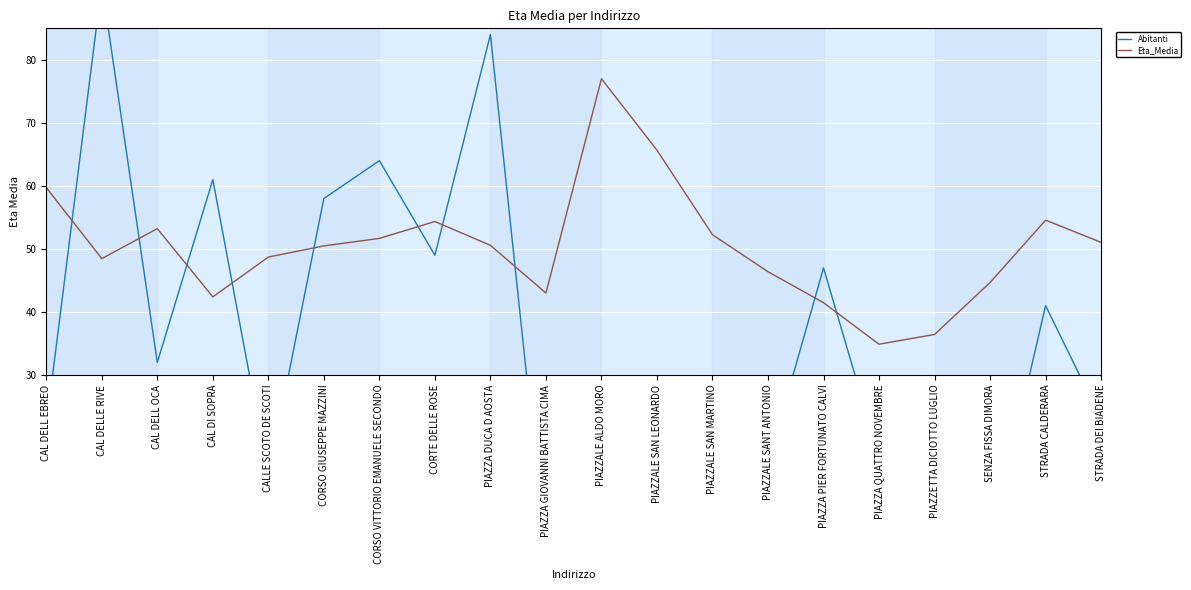

The value of Abitanti at CAL DELLE RIVE is 49.4. True or false?

False